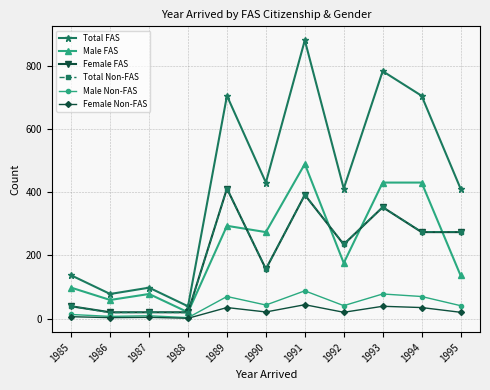

At which label is Total Non-FAS closest to 215?

1992